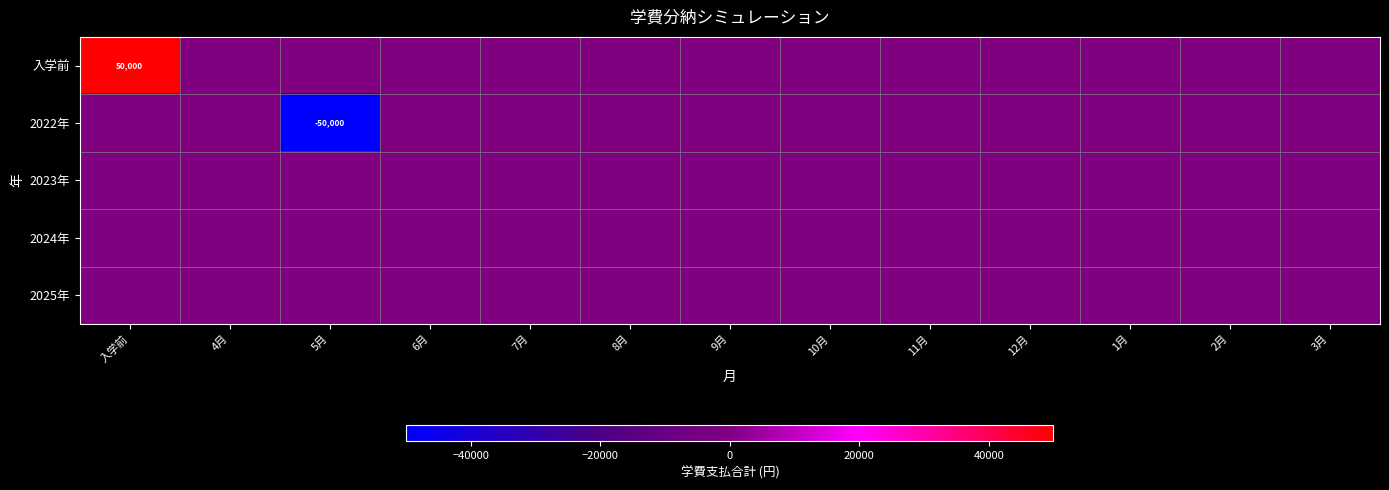

Rank the series by their maximum value, from lowest to highest.

2022年, 2023年, 2024年, 2025年, 入学前